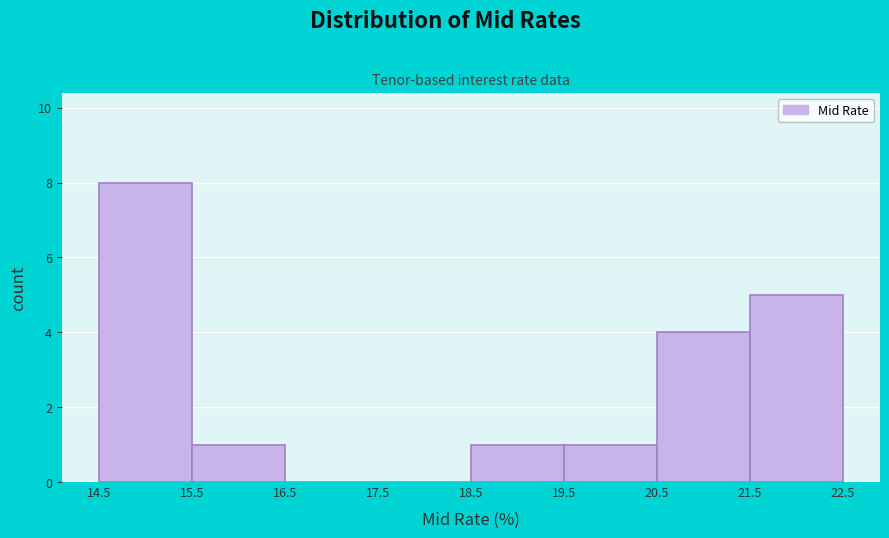

Reading left to right, list every bar in this chart as the range it spans on the x-axis followed by its height. The values are not printed on the chart, so give them approximately, as read against the axis.

14.5 to 15.5: 8
15.5 to 16.5: 1
16.5 to 17.5: 0
17.5 to 18.5: 0
18.5 to 19.5: 1
19.5 to 20.5: 1
20.5 to 21.5: 4
21.5 to 22.5: 5